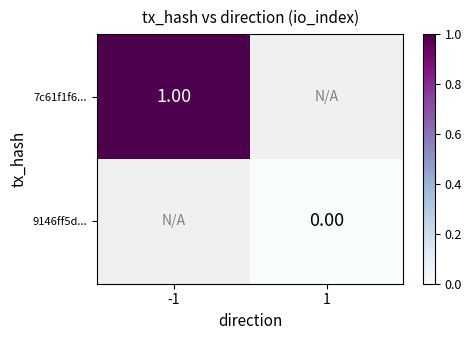

Rank the series at 1 from lowest to highest value.

7c61f1f6..., 9146ff5d...